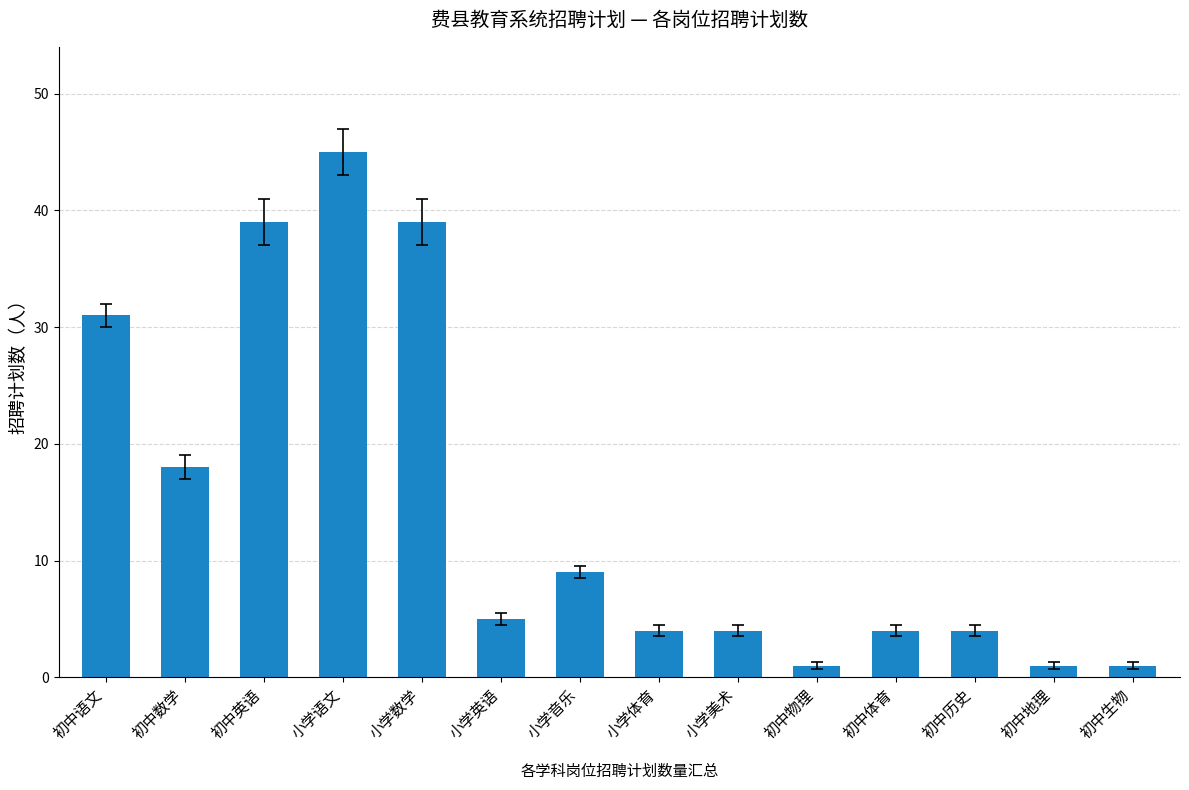

The chart shows a value of 15 at 小学语文. True or false?

False